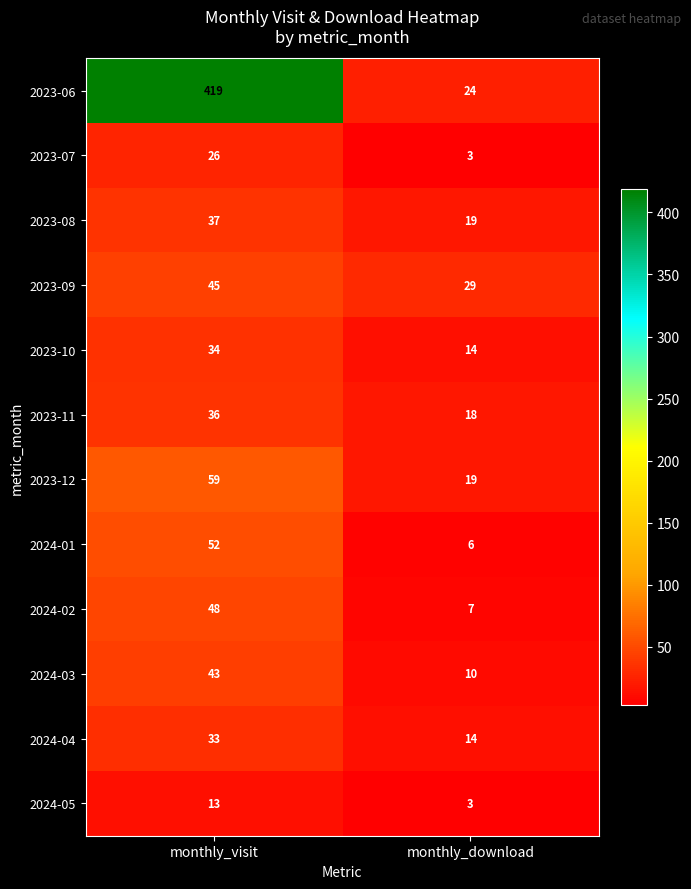

The 2023-11 series shows 36 at monthly_visit. True or false?

True